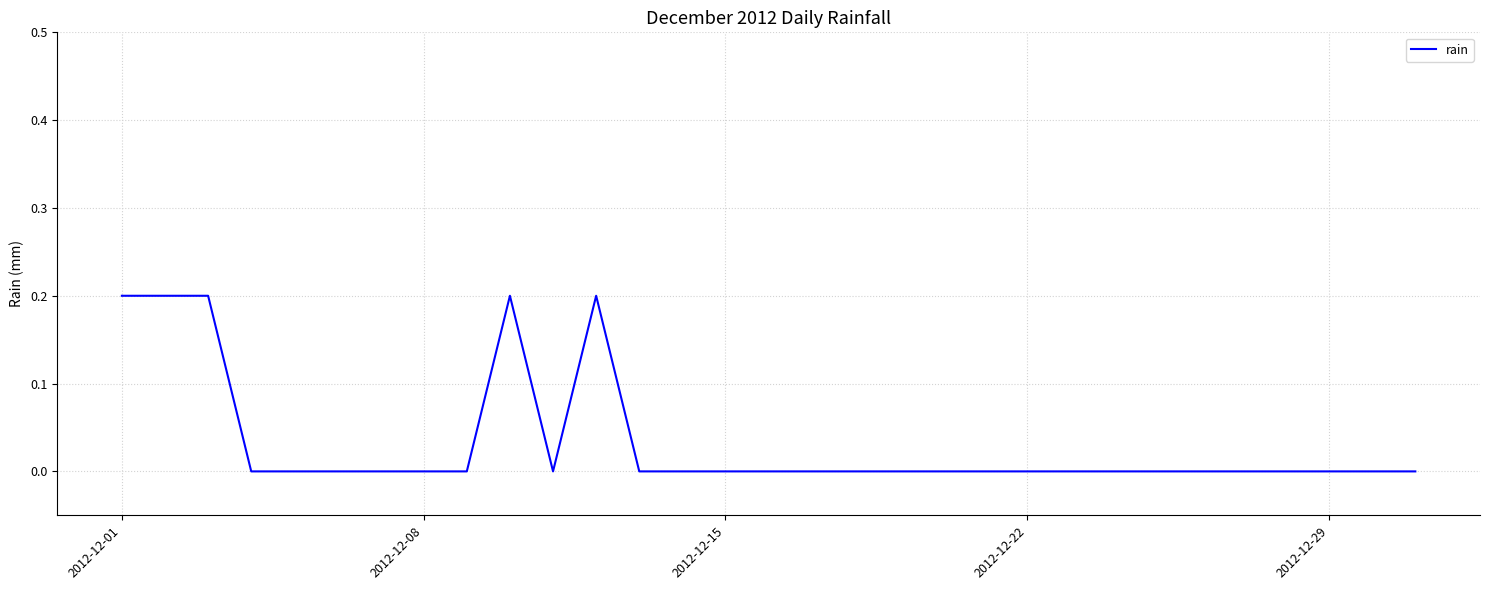

How many values are between 0 and 1?

31